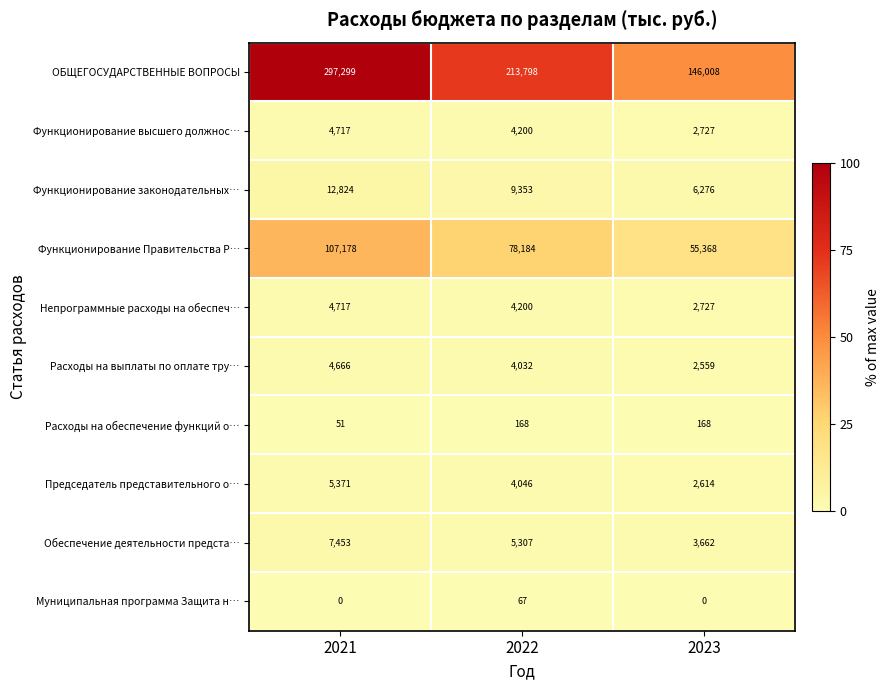

At how many categories does at least one series exceed 112878?

3